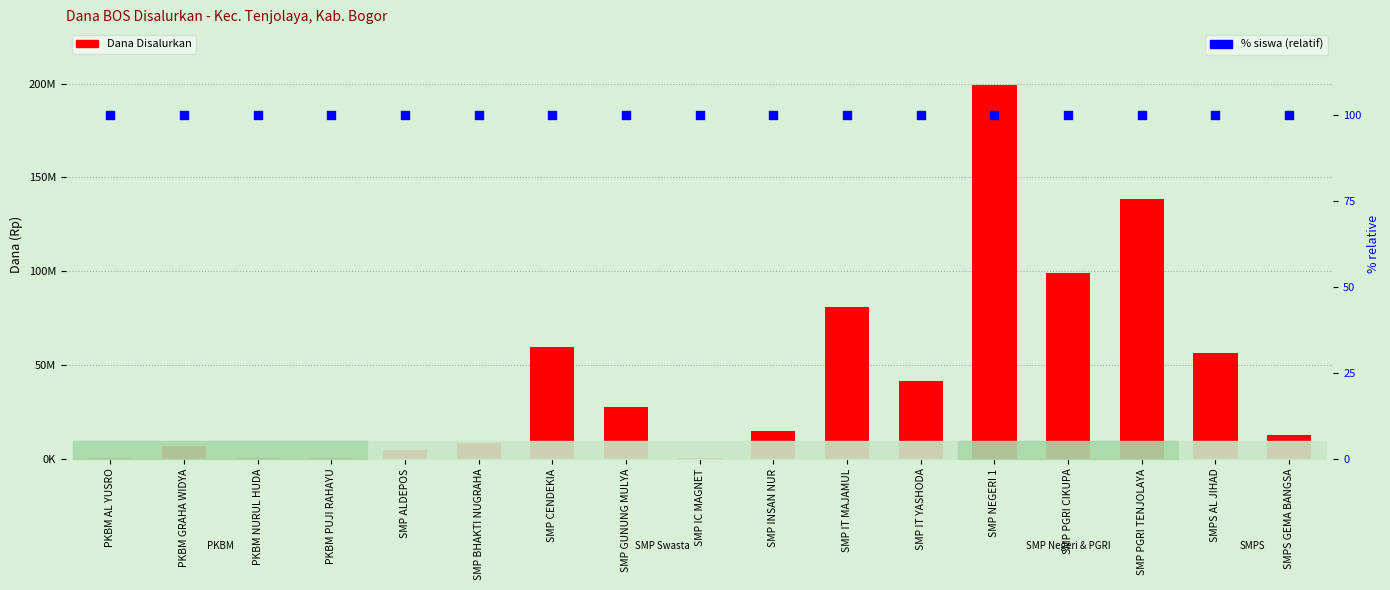

What is the total value across all series at SMP PGRI TENJOLAYA?

138750100